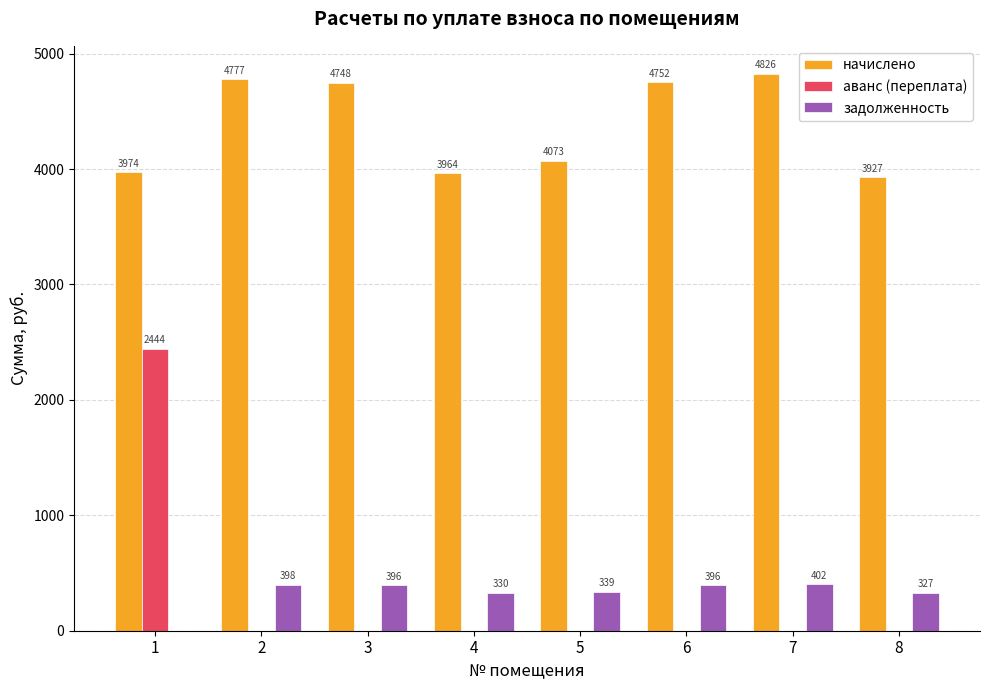

Is the value of задолженность at 7 greater than the value of аванс (переплата) at 1?

No